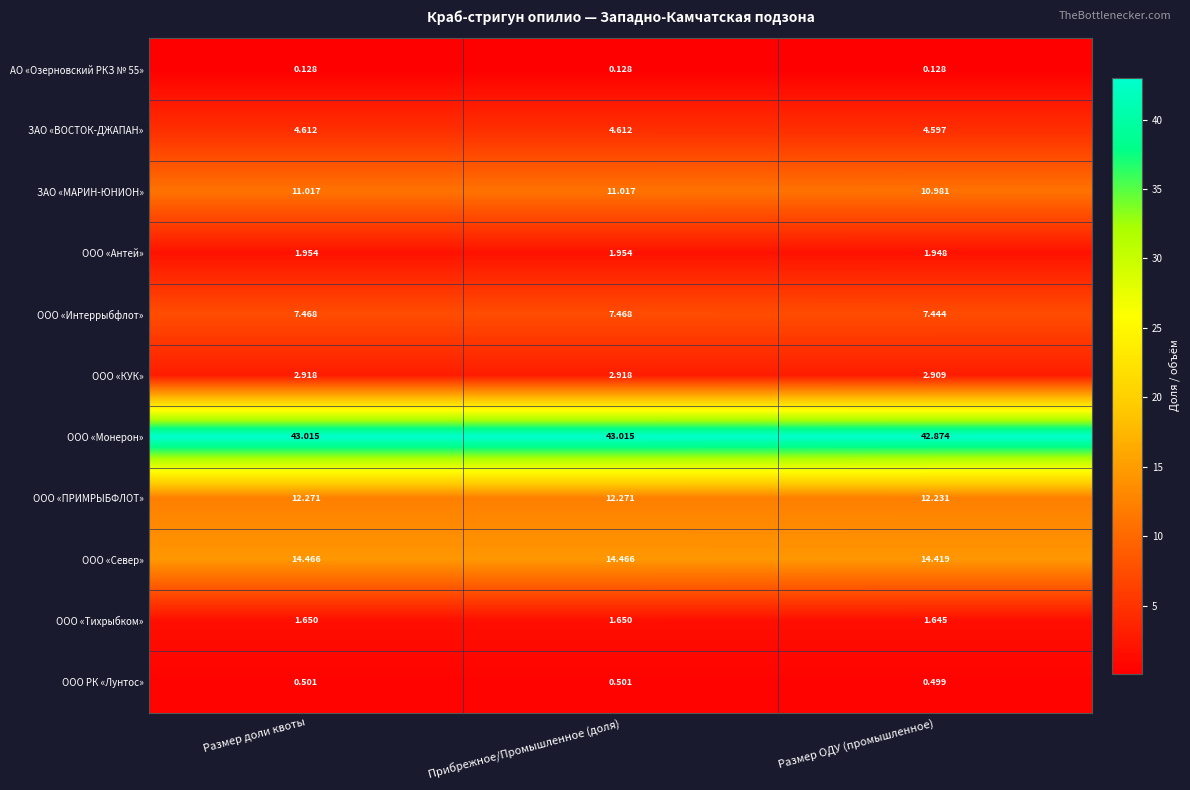

Between Размер доли квоты and Размер ОДУ (промышленное), which series saw the biggest shift?

ООО «Монерон»